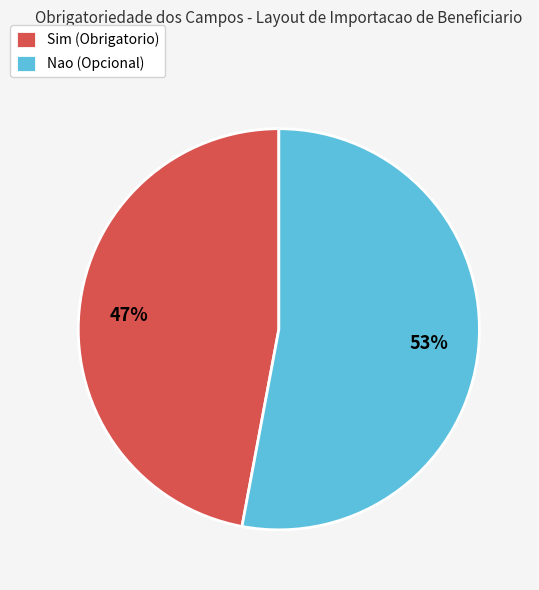

Which slice is the largest?

Nao (Opcional)